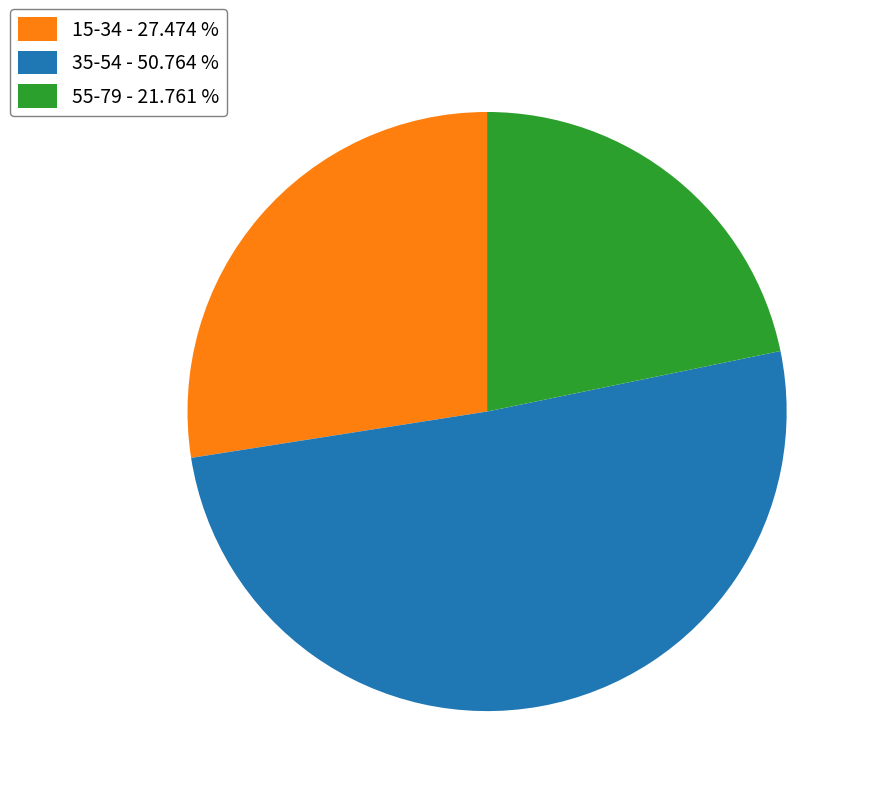

Which category has the biggest portion of the pie?

35-54 - 50.764 %